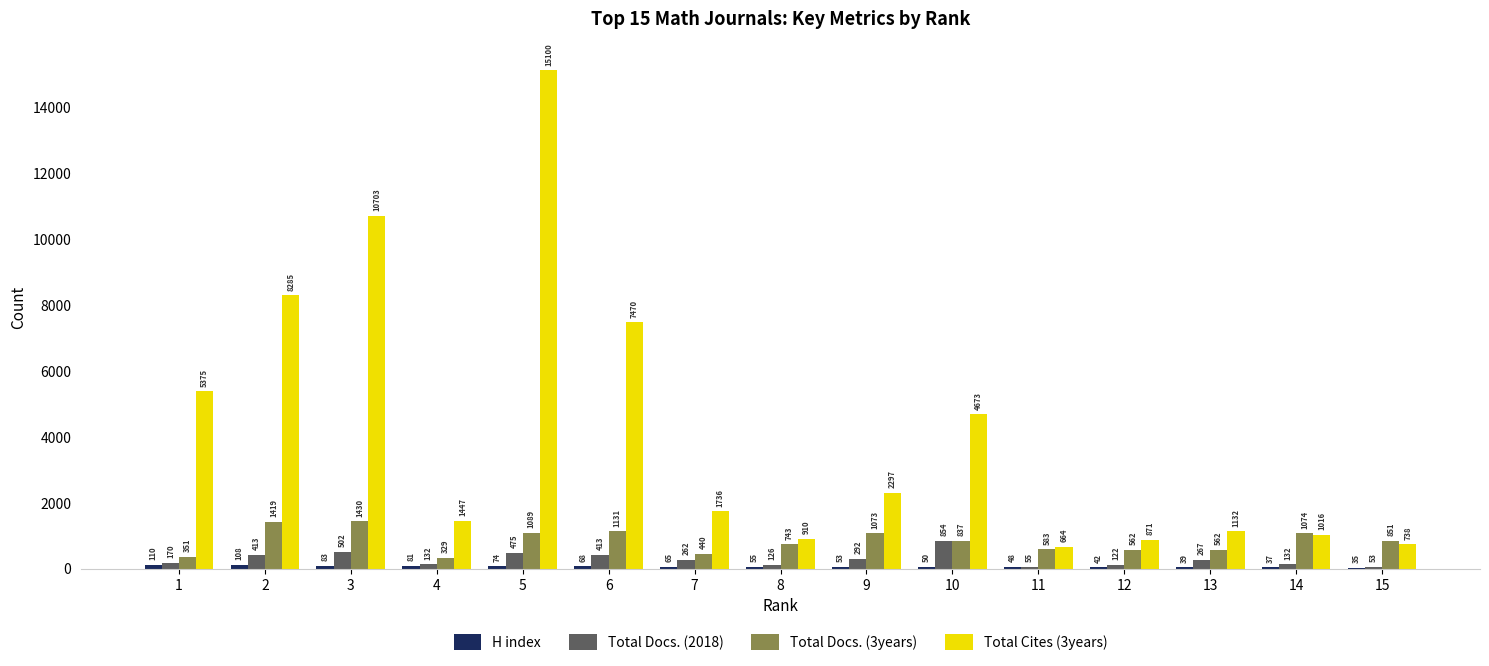

Is it true that Total Docs. (3years) equals 1430 at 3?

True